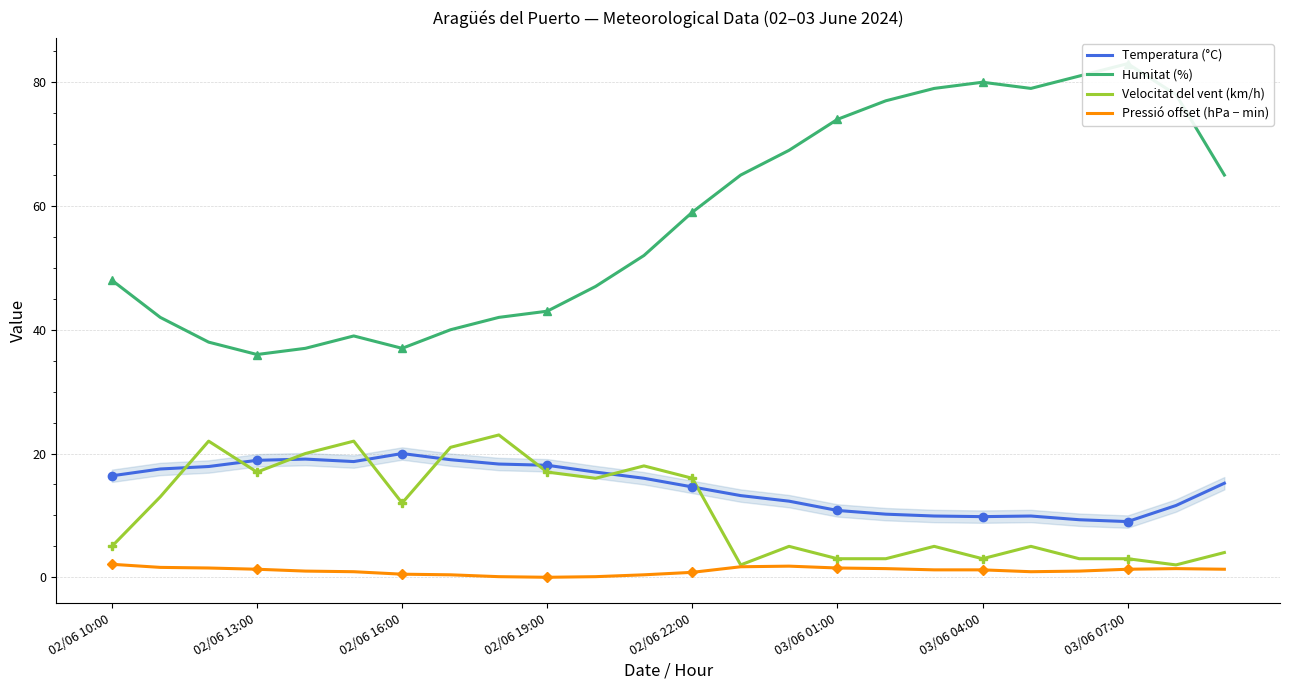

True or false: Humitat (%) has a value of 65.0 at 13.

True